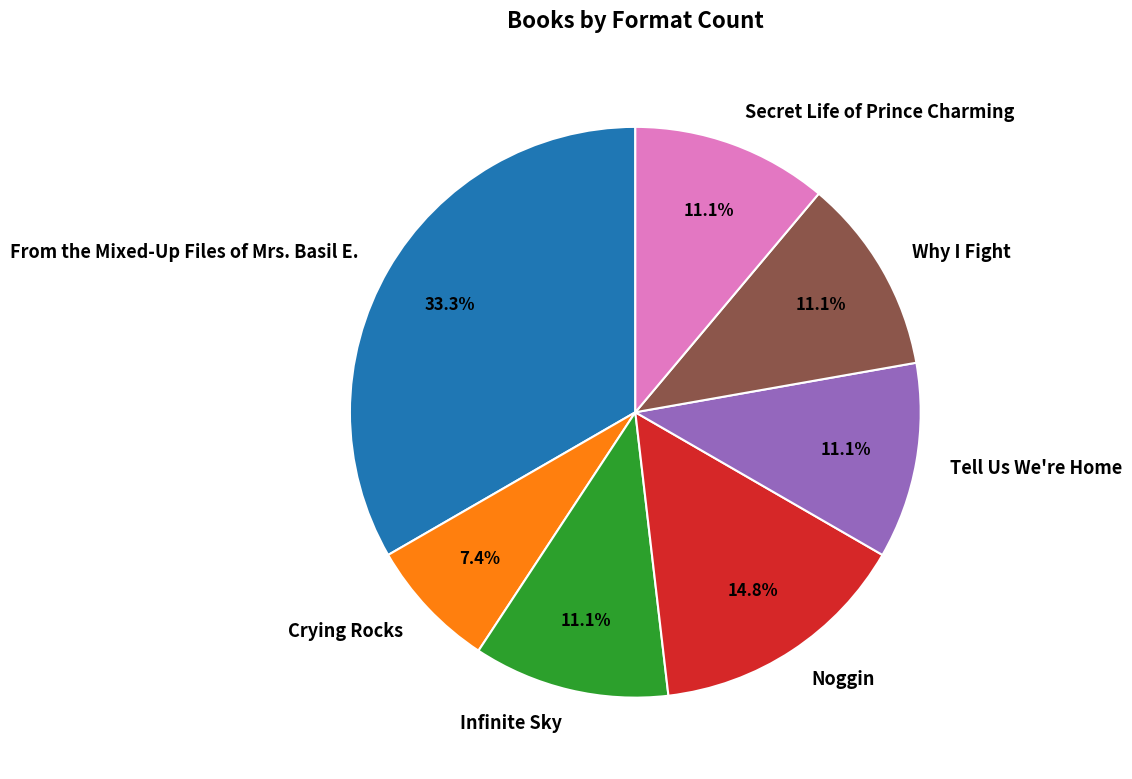

Is it true that Secret Life of Prince Charming is 11% of the pie?

True